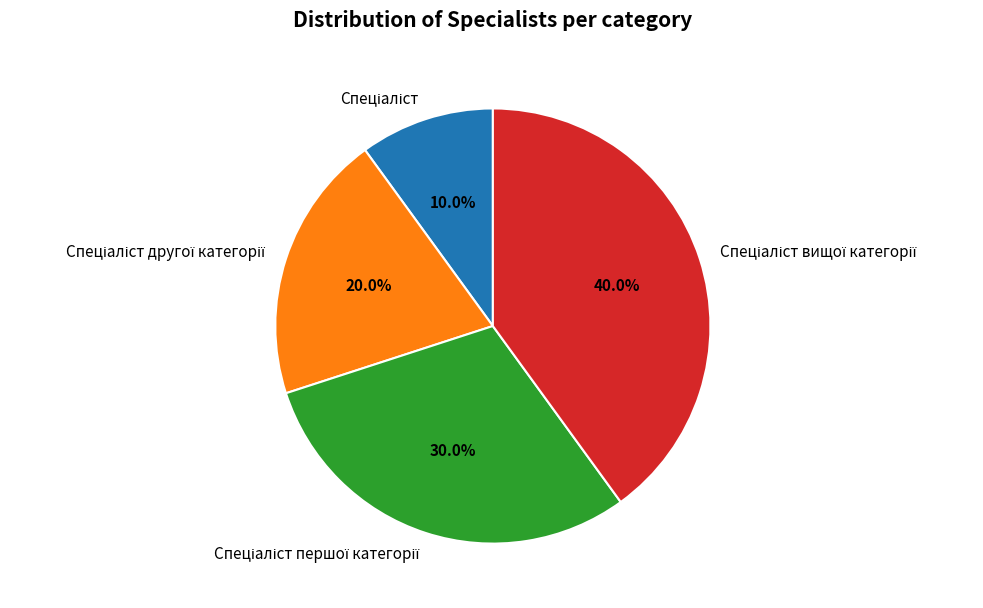

Is there a majority slice in this chart?

No